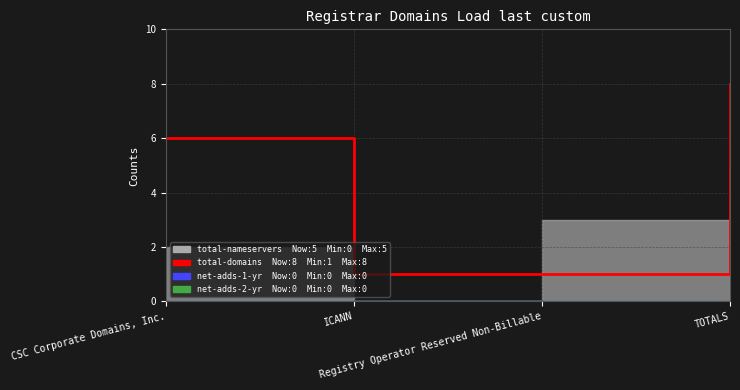

Approximately how many times larger is the value at TOTALS compared to ICANN?

8.0